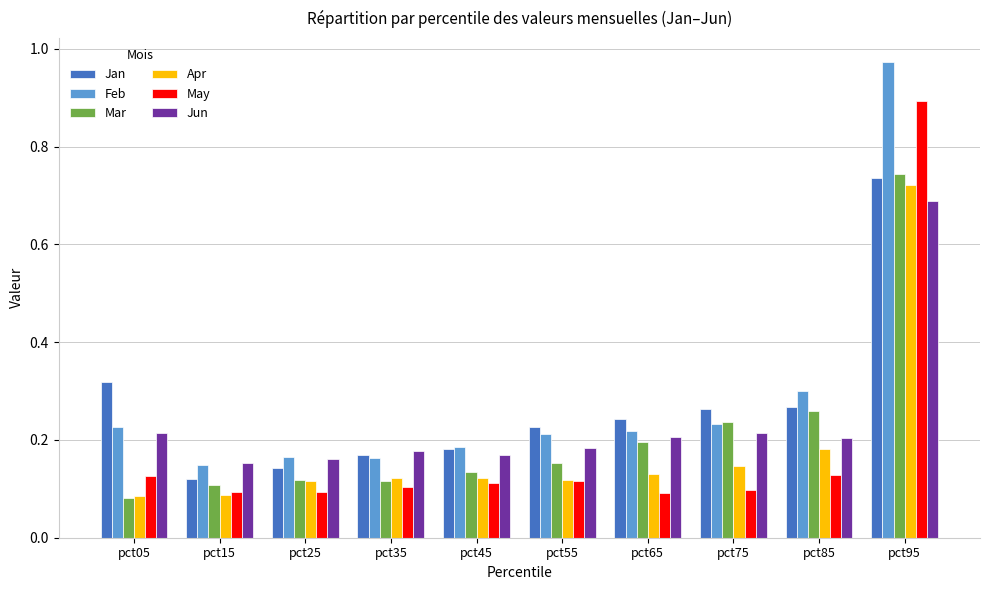

Between pct55 and pct95, which series saw the biggest shift?

May